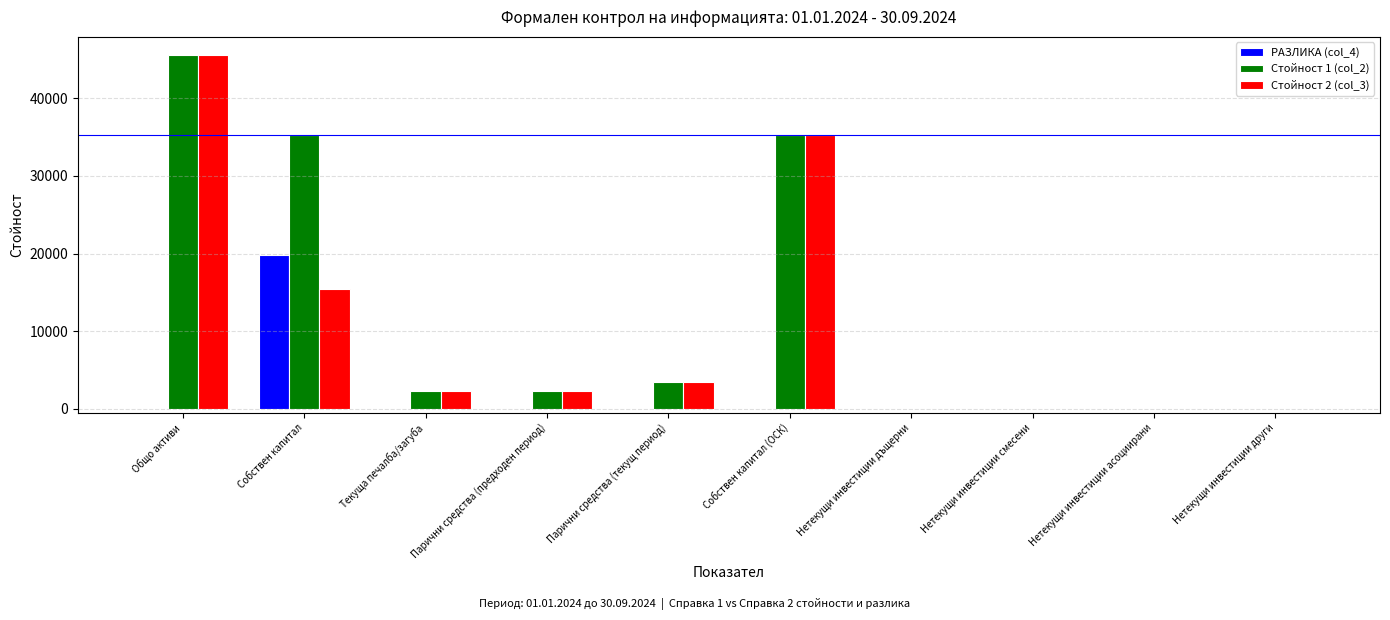

At which category is the sum across all series the highest?

Общо активи